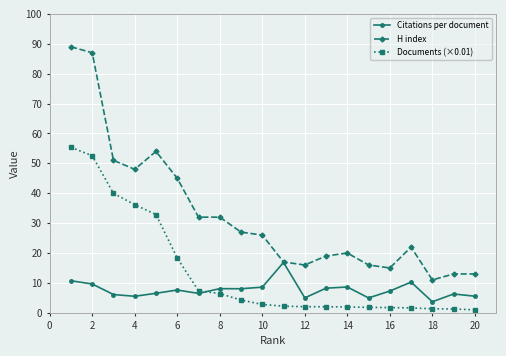

True or false: H index has more than 1 points higher than both neighbors.

True